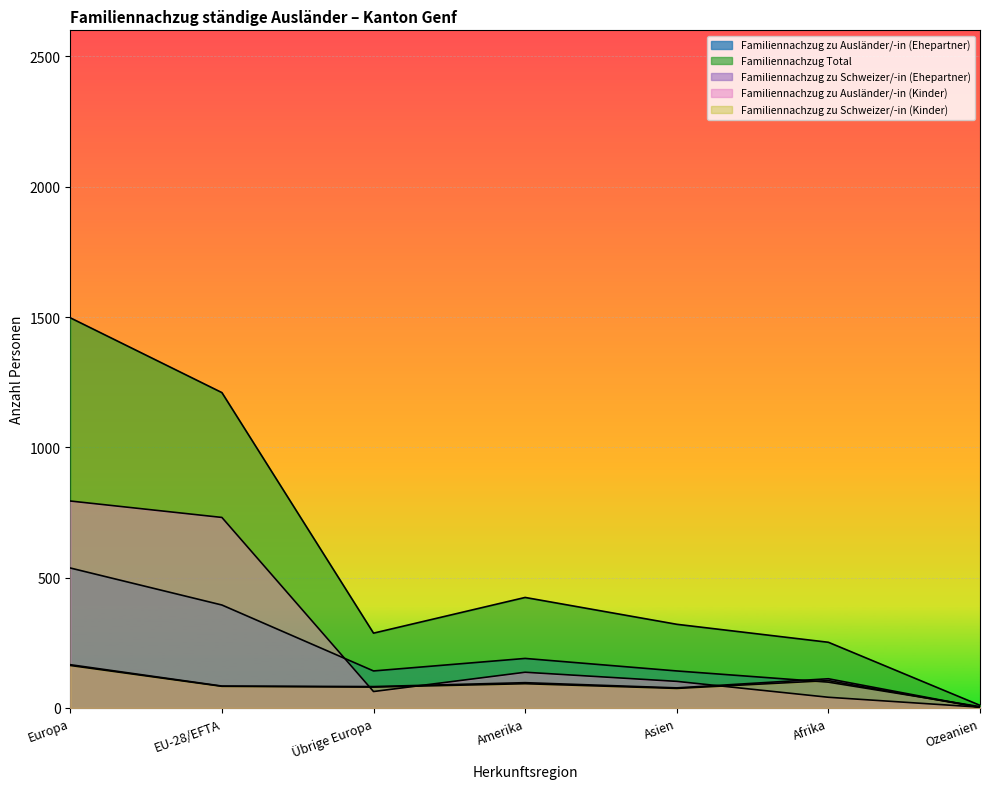

What is the label of the 7th point from the right?

Europa